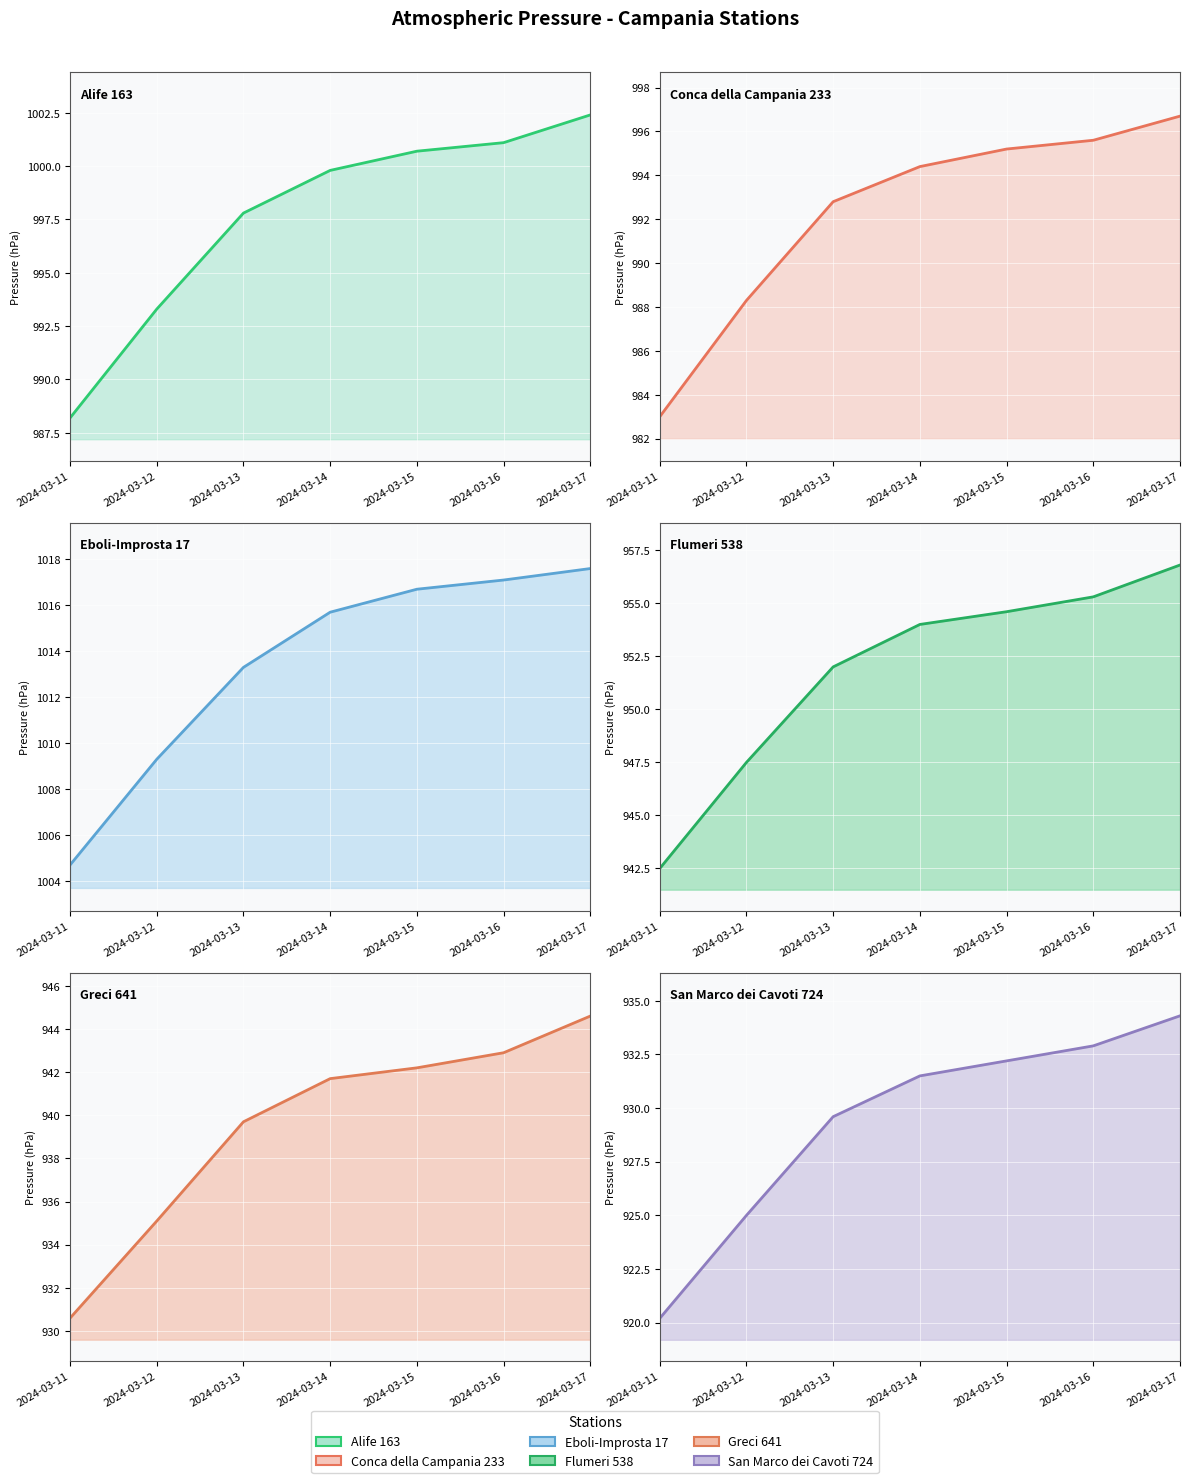

Which label corresponds to the largest value in the chart?

2024-03-17